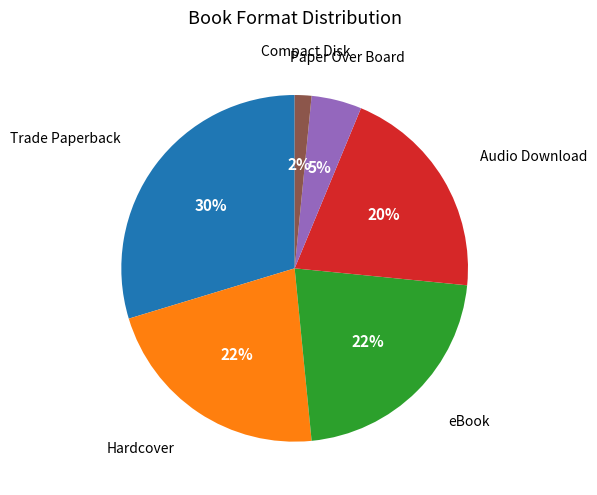

True or false: Paper Over Board accounts for 18% of the total.

False